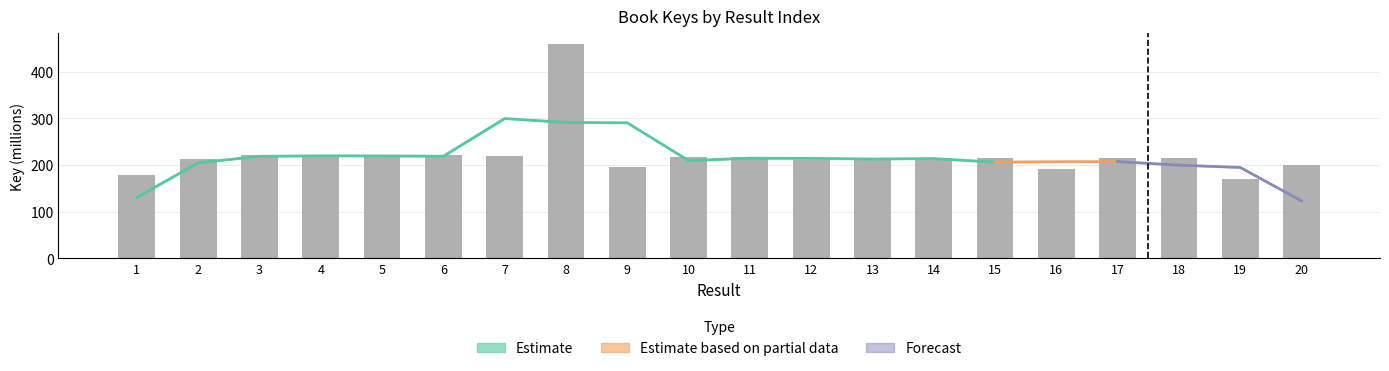

The chart shows a value of 308.5 at 3. True or false?

False